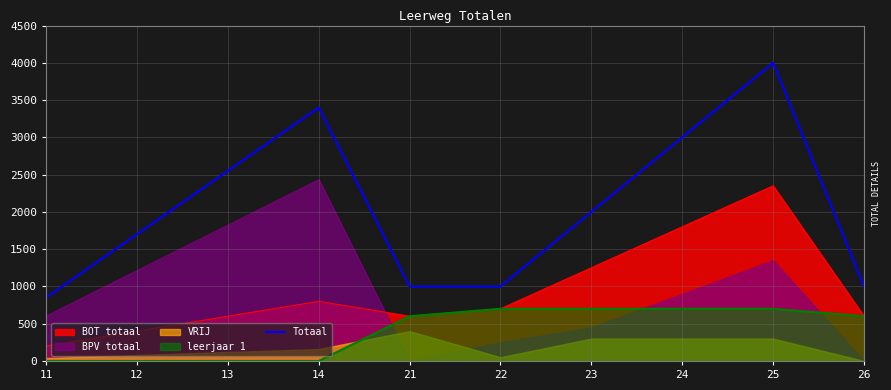

What is the ratio of the value at 23 to the value at 12?

1.2